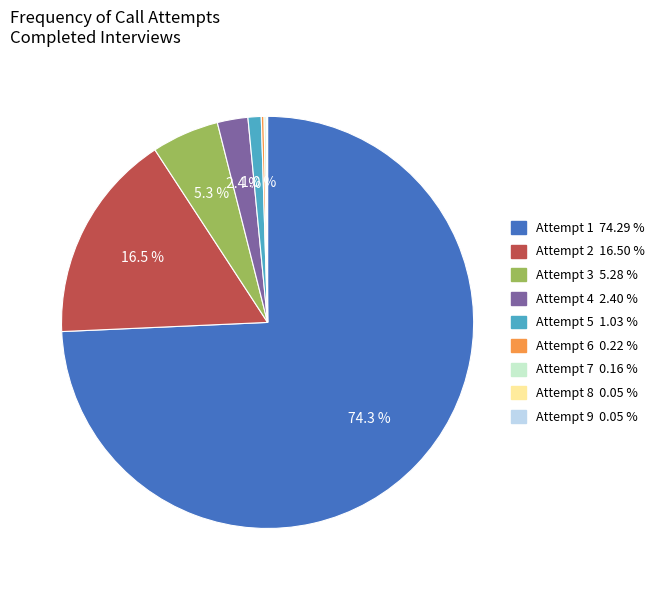

Does any single category account for the majority?

Yes